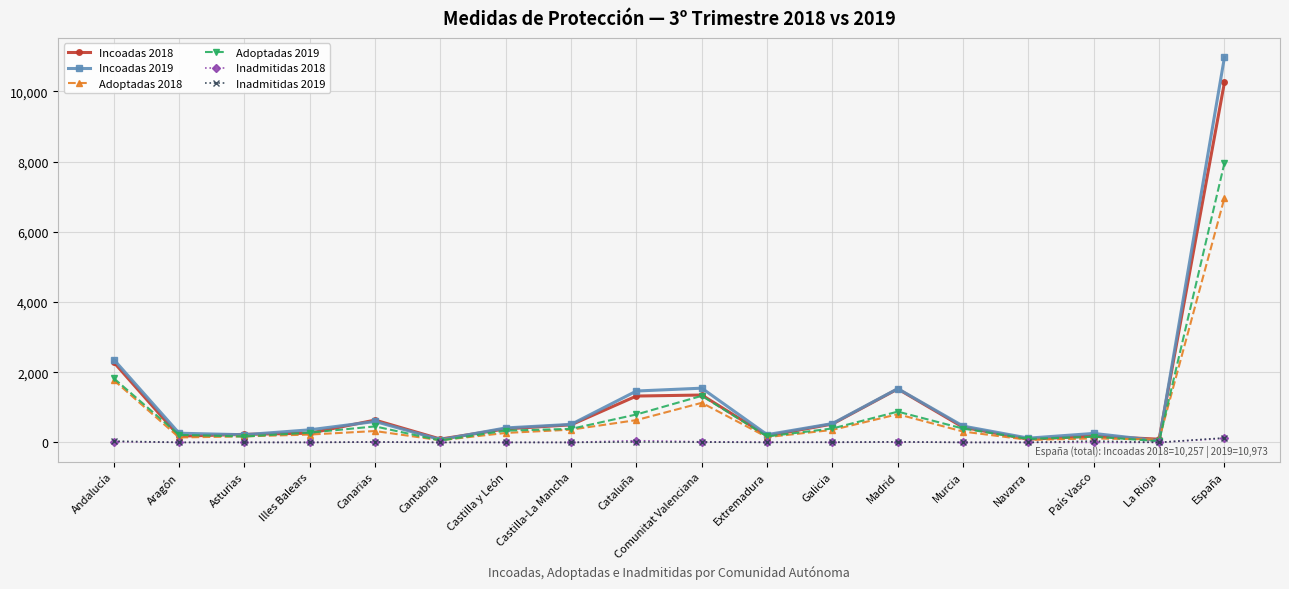

True or false: Incoadas 2018 has more than 1 interior local peaks.

True